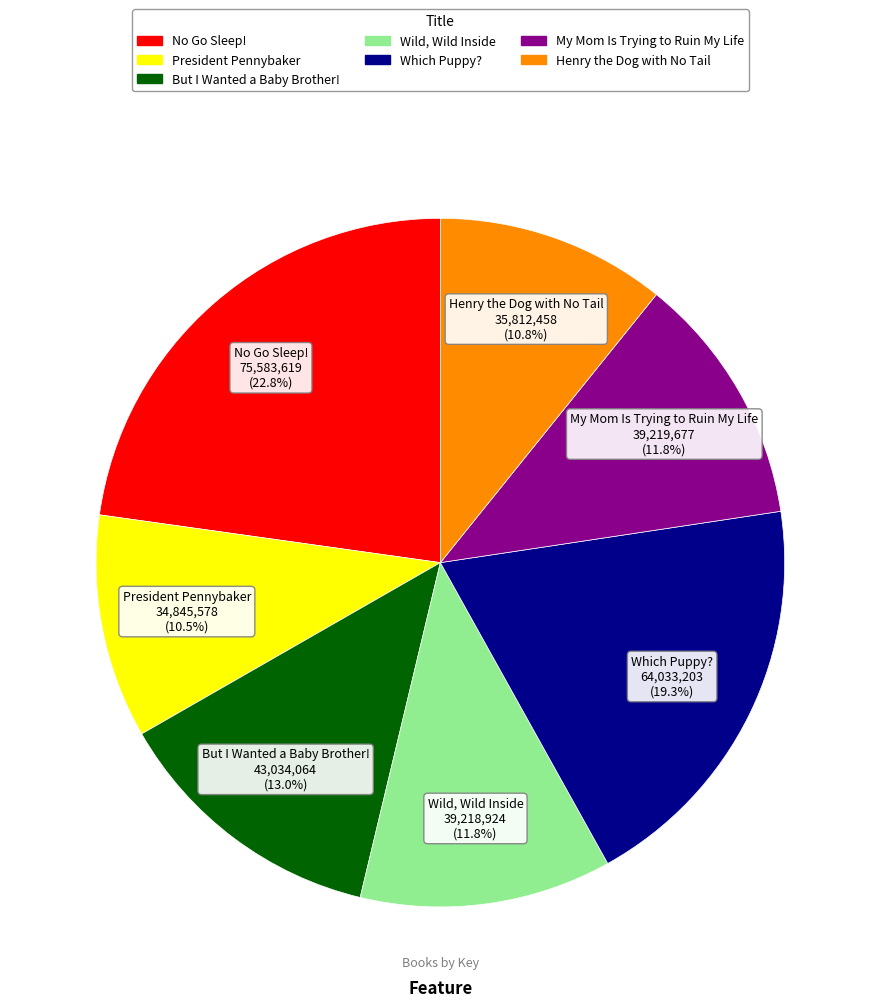

Is there any slice that represents more than half of the pie?

No